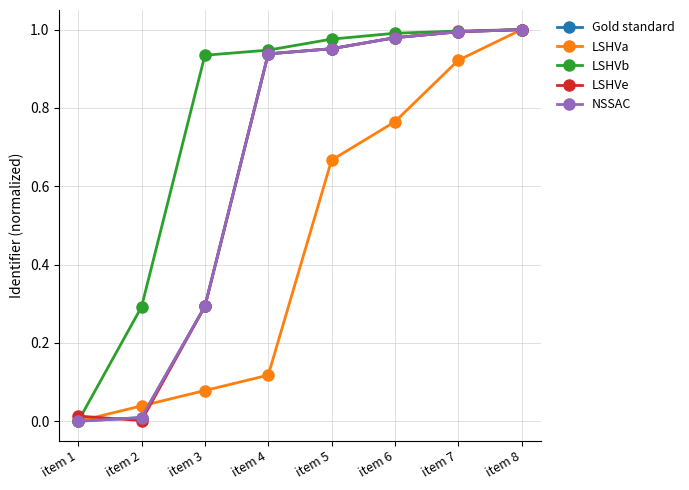

Does the chart display data point markers on the line(s)?

Yes